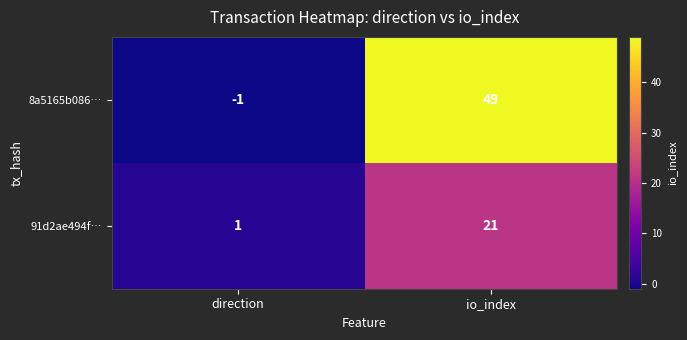

Is it true that 91d2ae494f… equals 7 at io_index?

False